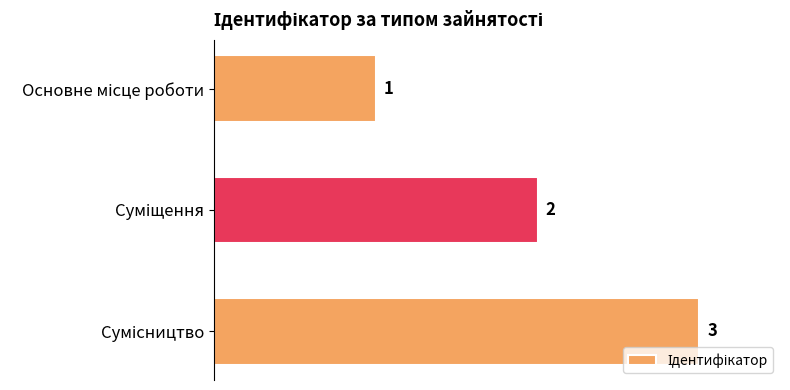

What is the greatest value displayed?

3